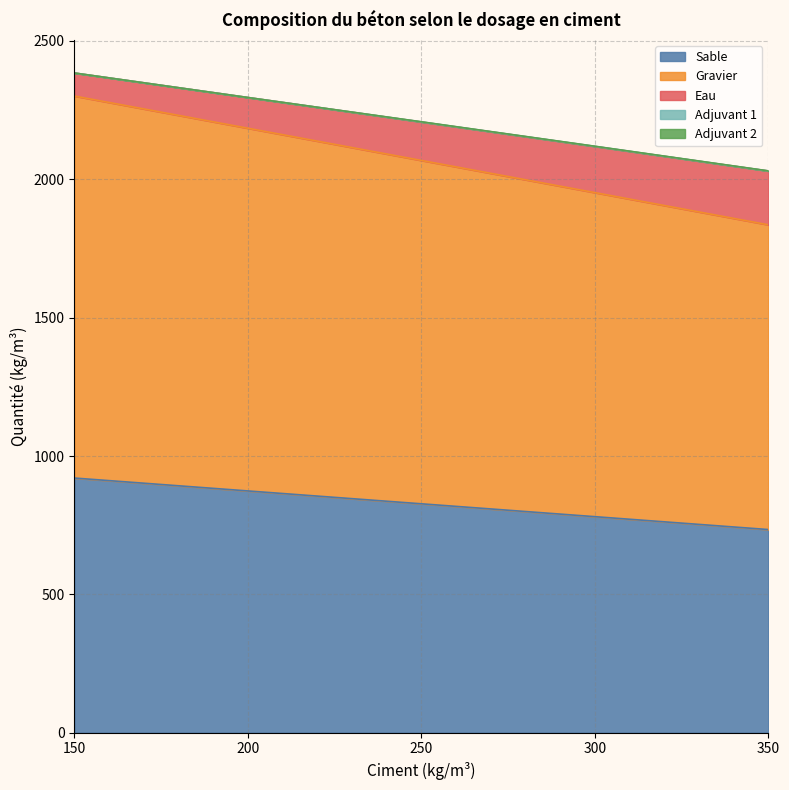

At which category is the sum across all series the highest?

150